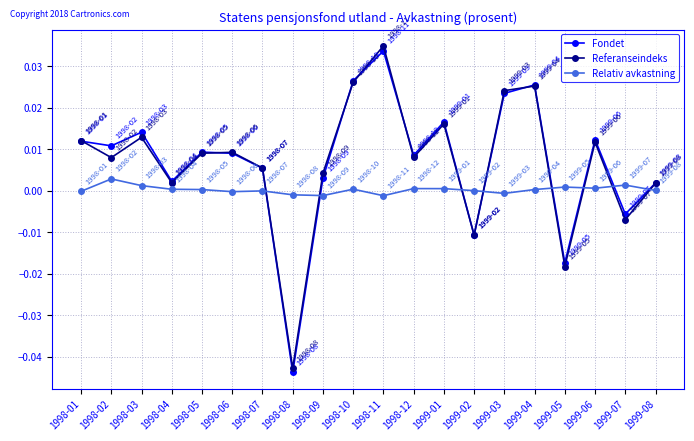

What is the difference between the maximum and minimum values in the Fondet series?

0.1